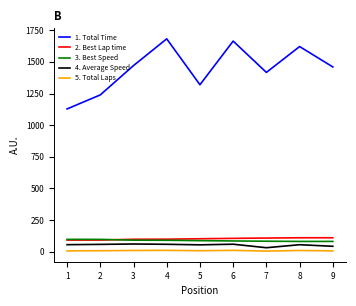

Is the value of 2. Best Lap time at 4 greater than the value of 1. Total Time at 7?

No